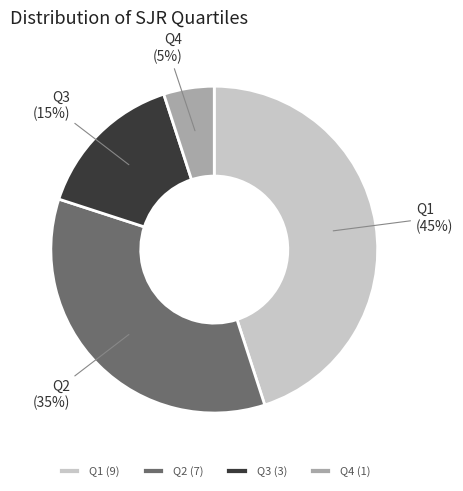

Which slice is the largest?

Q1